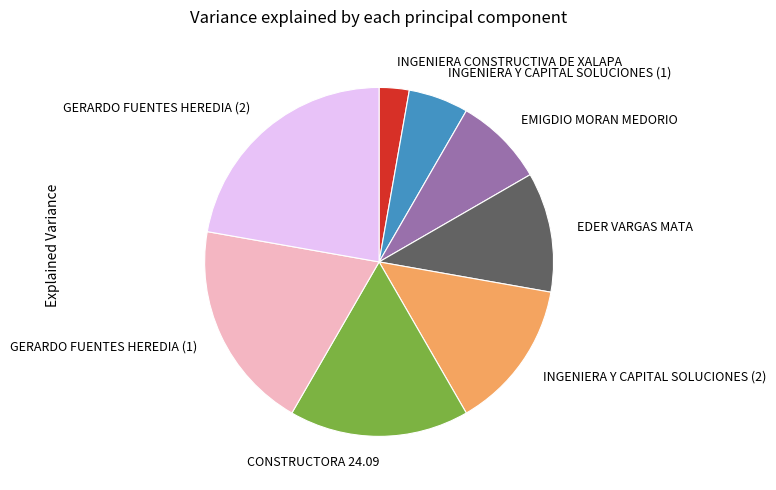

Combined, do EDER VARGAS MATA and CONSTRUCTORA 24.09 account for over 50%?

No